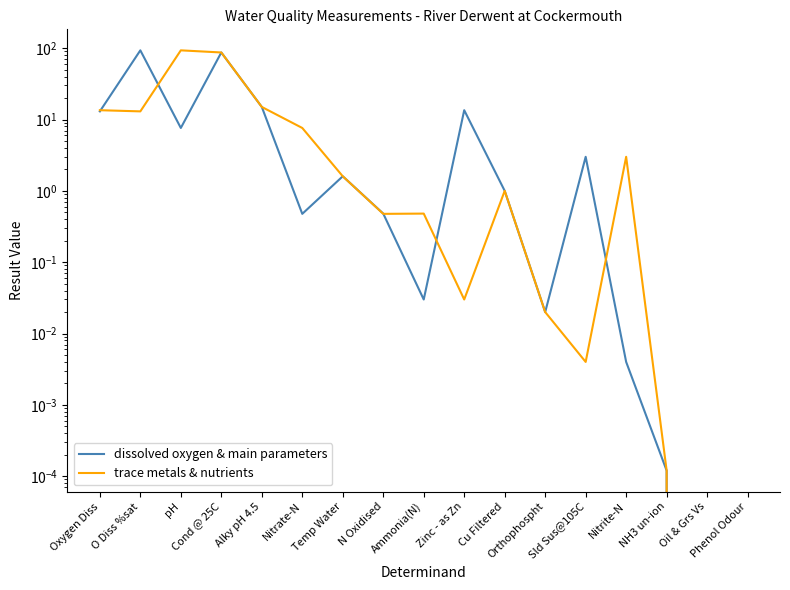

Which series has the largest total across all categories?

dissolved oxygen & main parameters